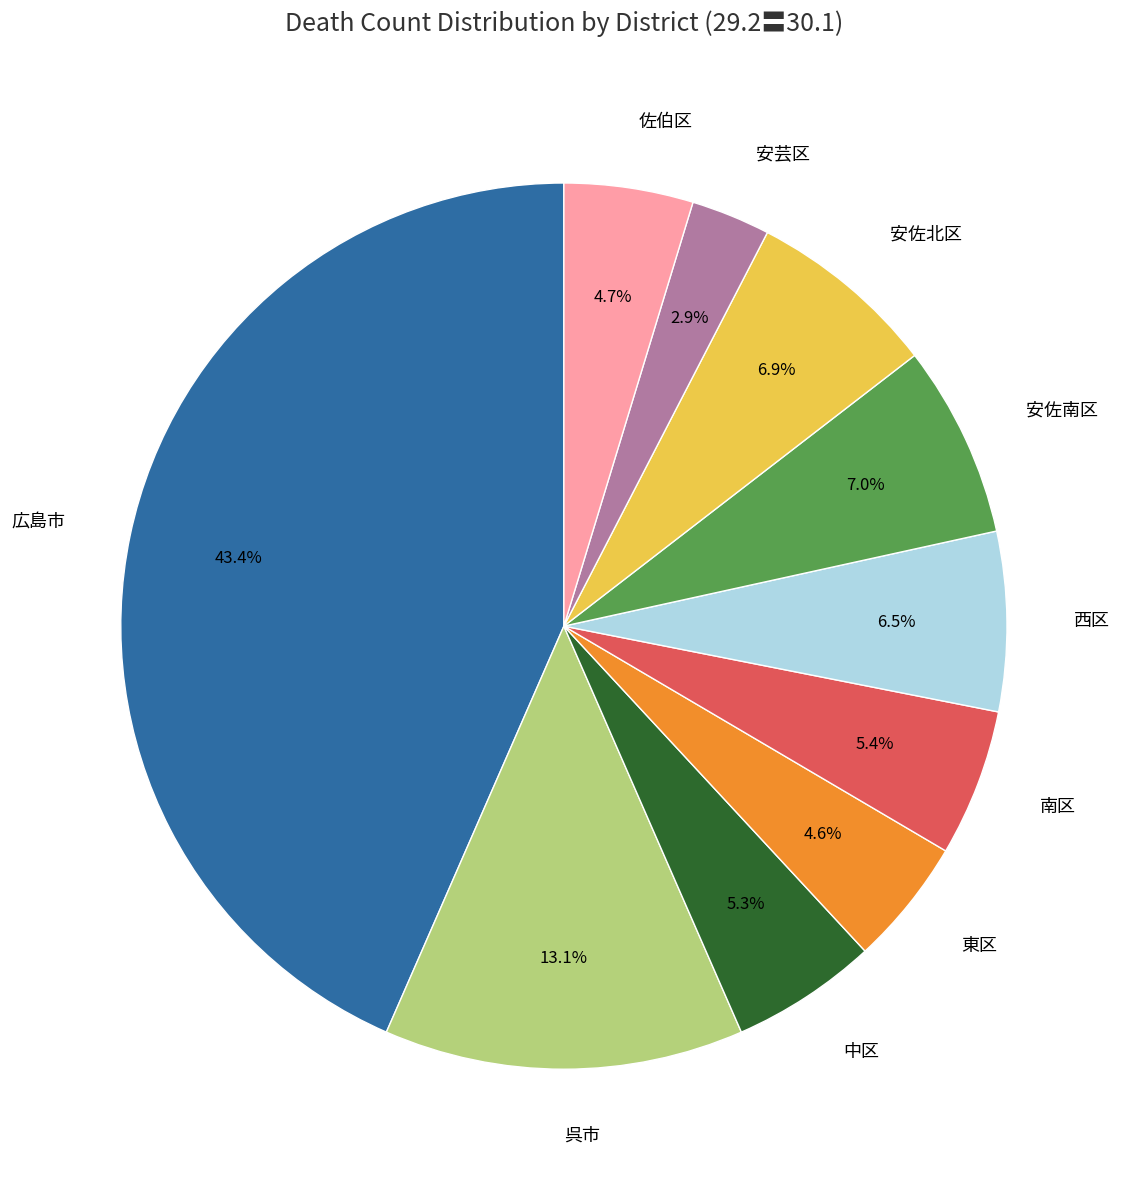

Does 安佐北区 account for over 50% of the chart?

No